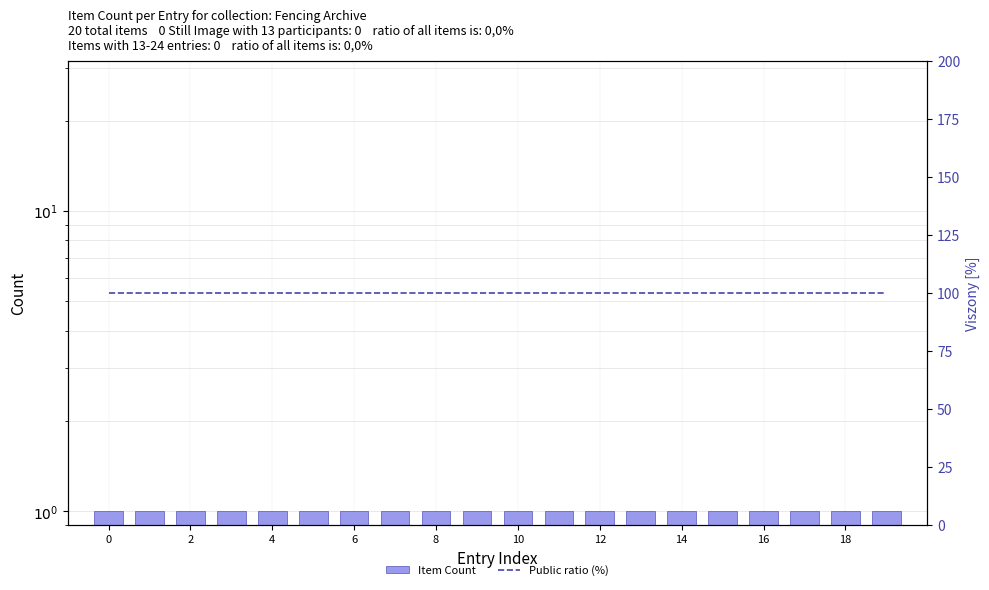

What is the average value of the Item Count series?

1